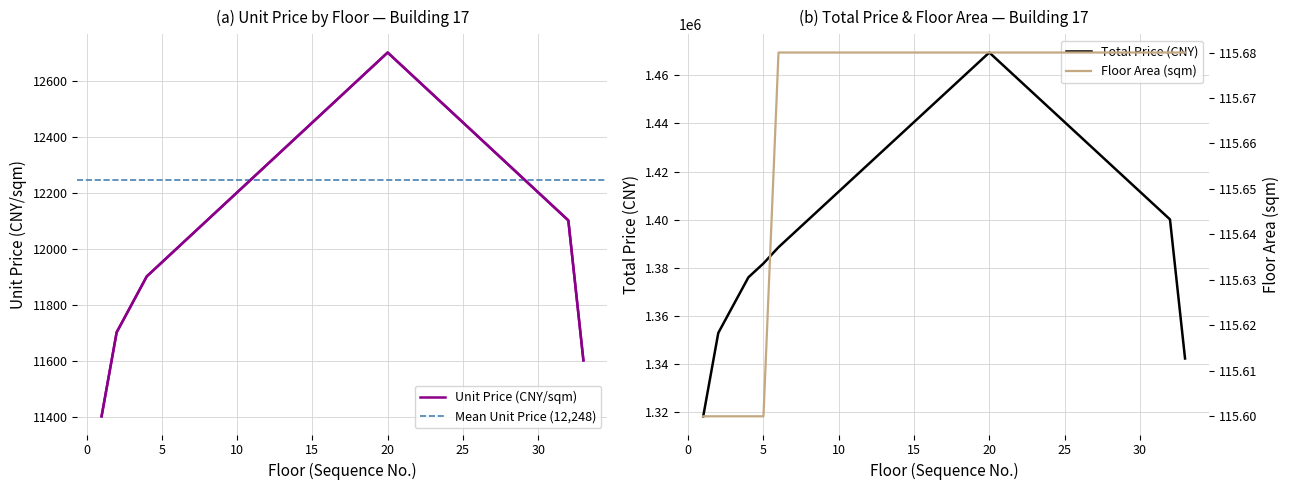

Does the chart display data point markers on the line(s)?

No